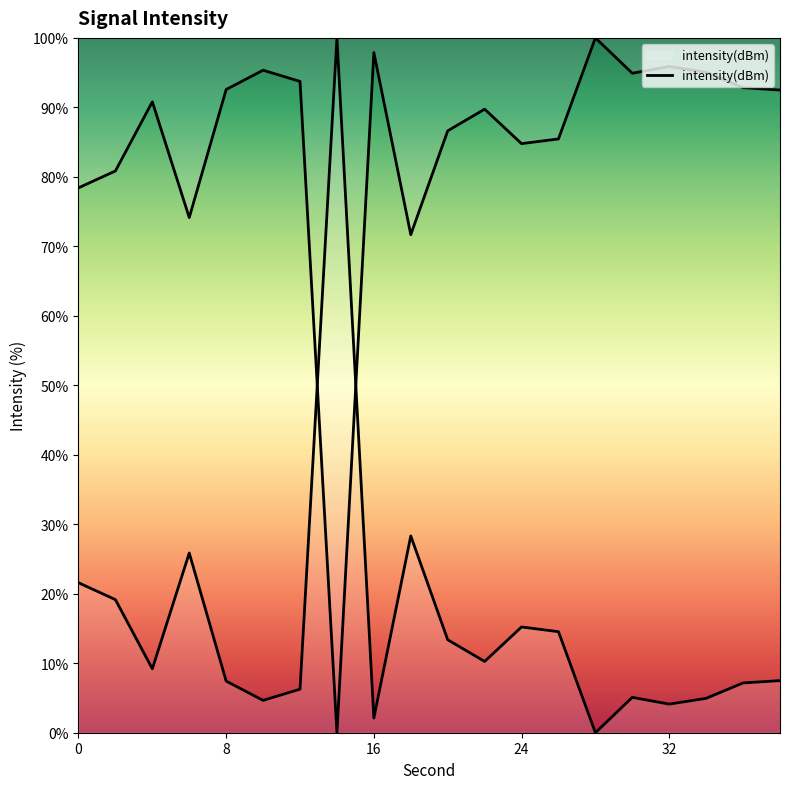

Is it true that the value at 0 is 14.2?

False